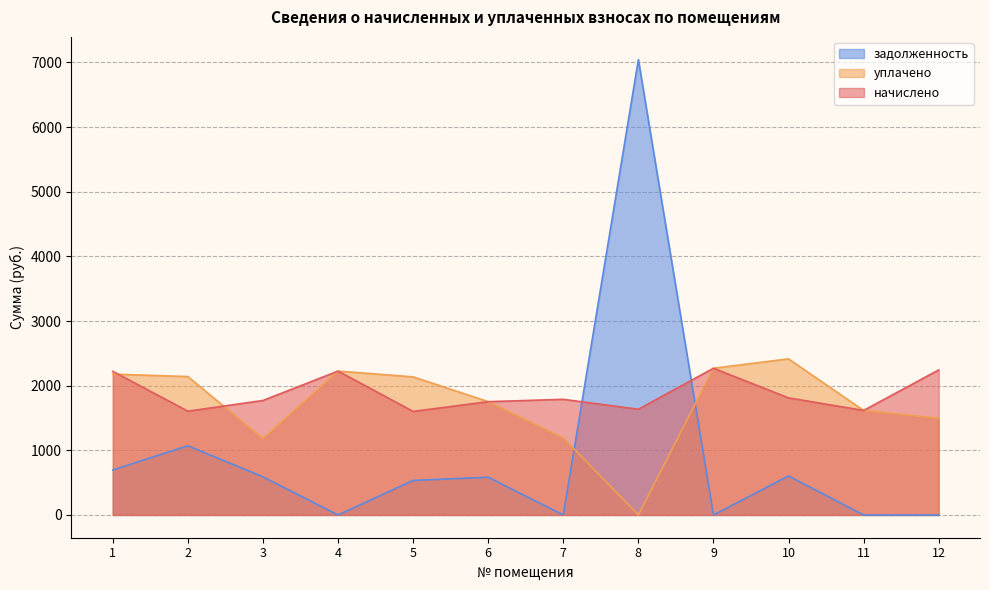

The задолженность series shows 0.0 at 7. True or false?

True